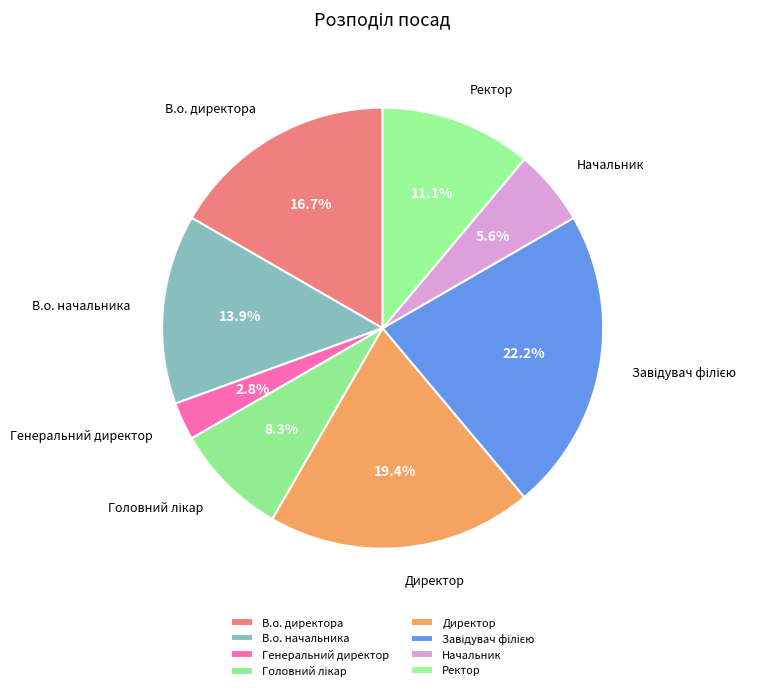

To the nearest percent, what is the difference between the Ректор and Директор slice percentages?

8%